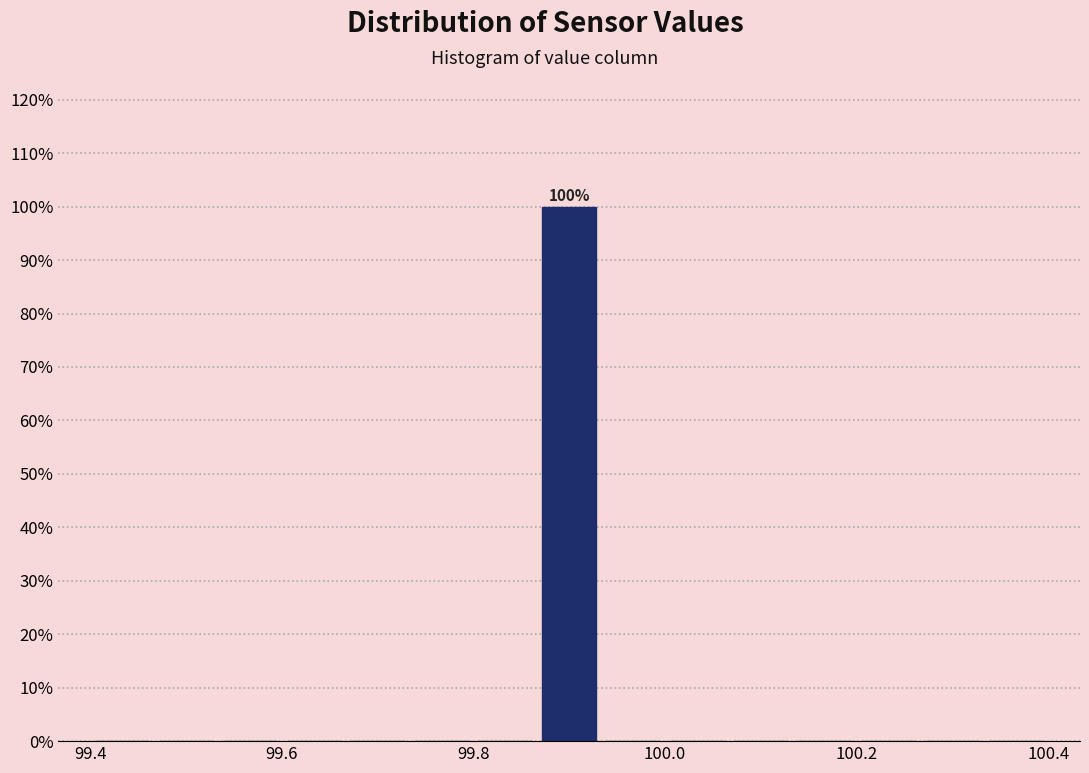

Around what value on the x-axis is the tallest bar? Give the approximate position of its centre, as read against the axis.

99.90